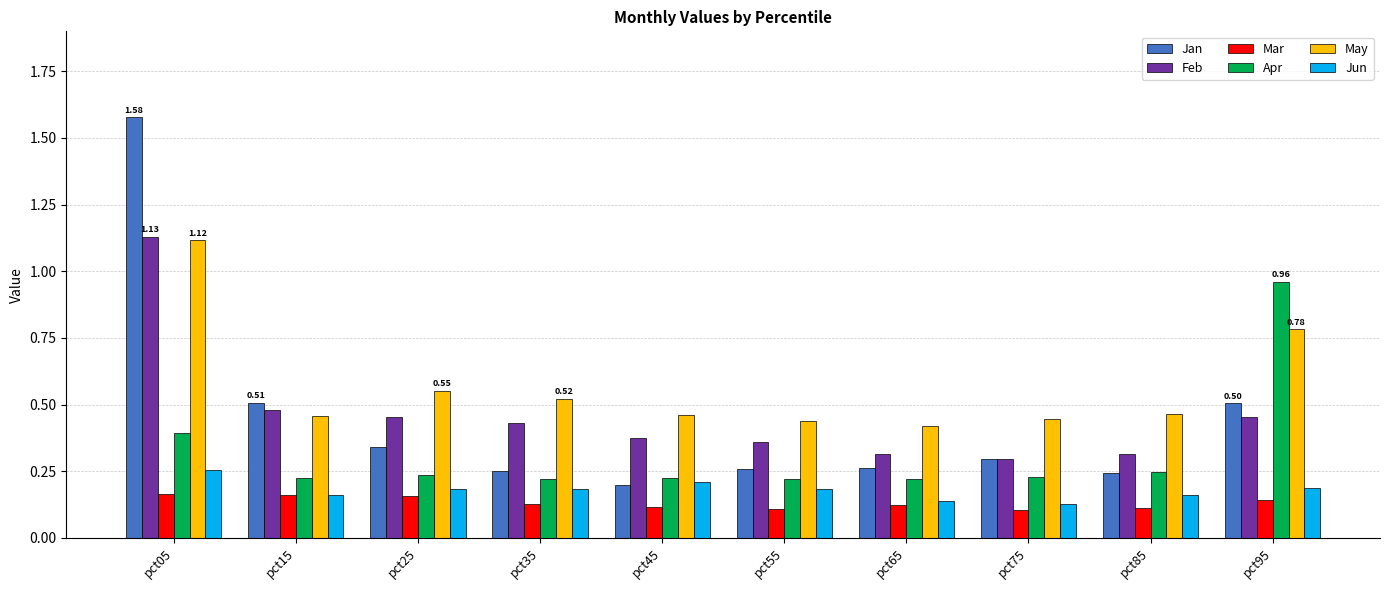

At pct95, list the series in order from largest to smallest.

Apr, May, Jan, Feb, Jun, Mar